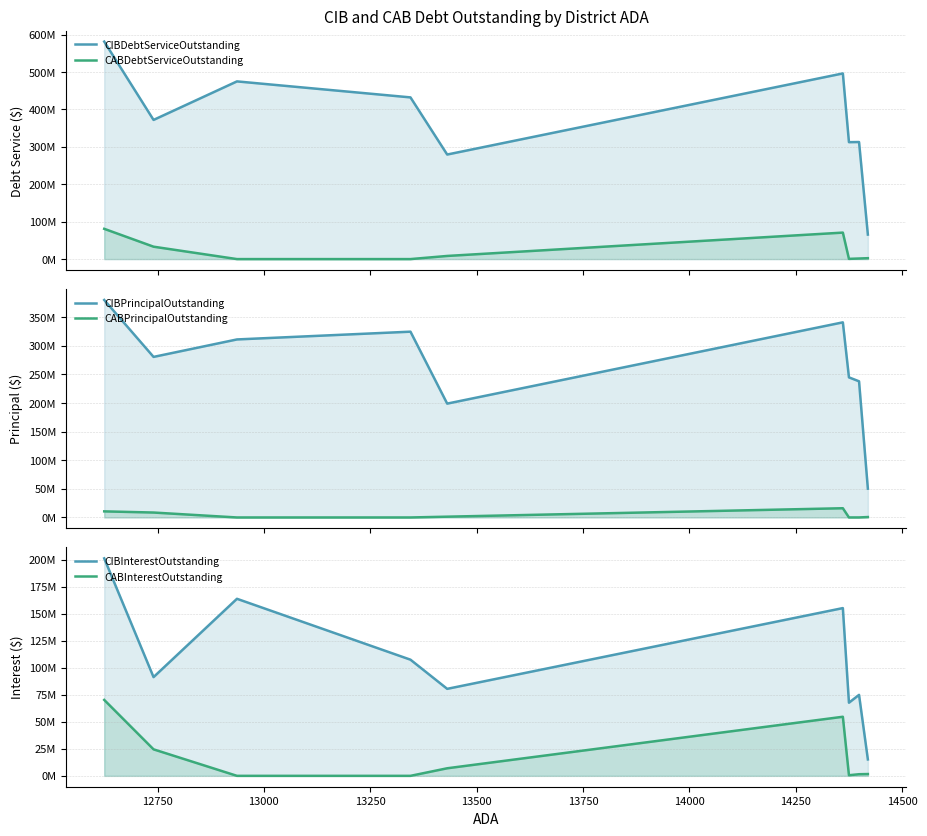

Is it true that CIBDebtServiceOutstanding equals 140649678.1 at 13500?

False